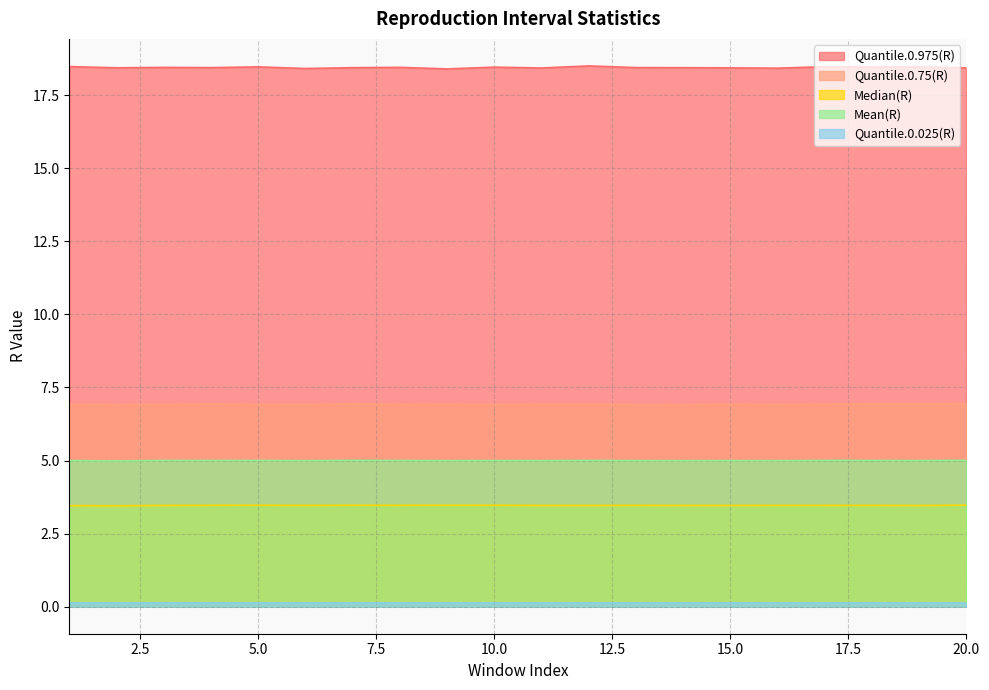

How many categories are shown in the chart?

20